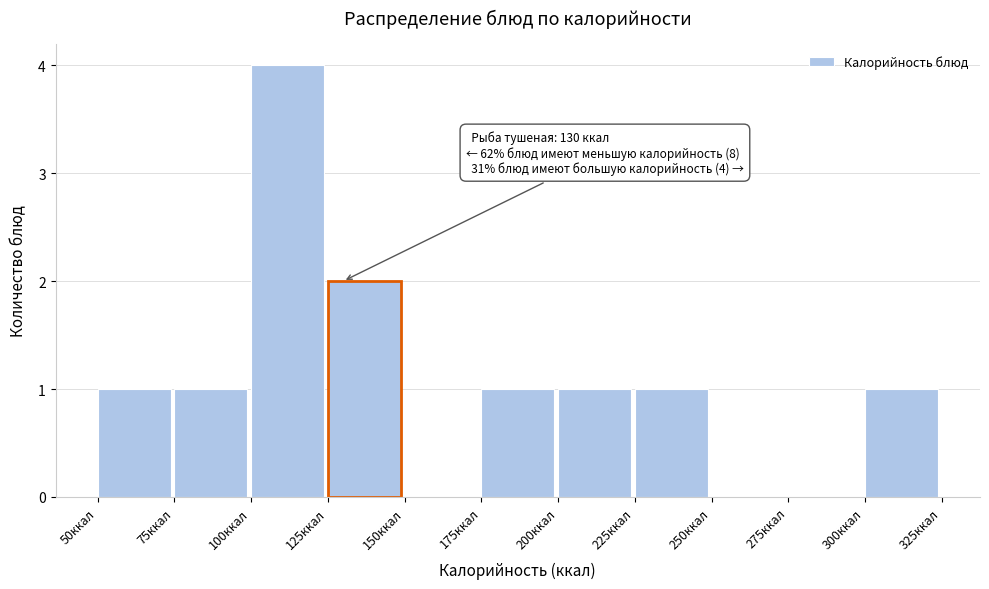

Which range on the x-axis has the tallest bar?

100 to 125